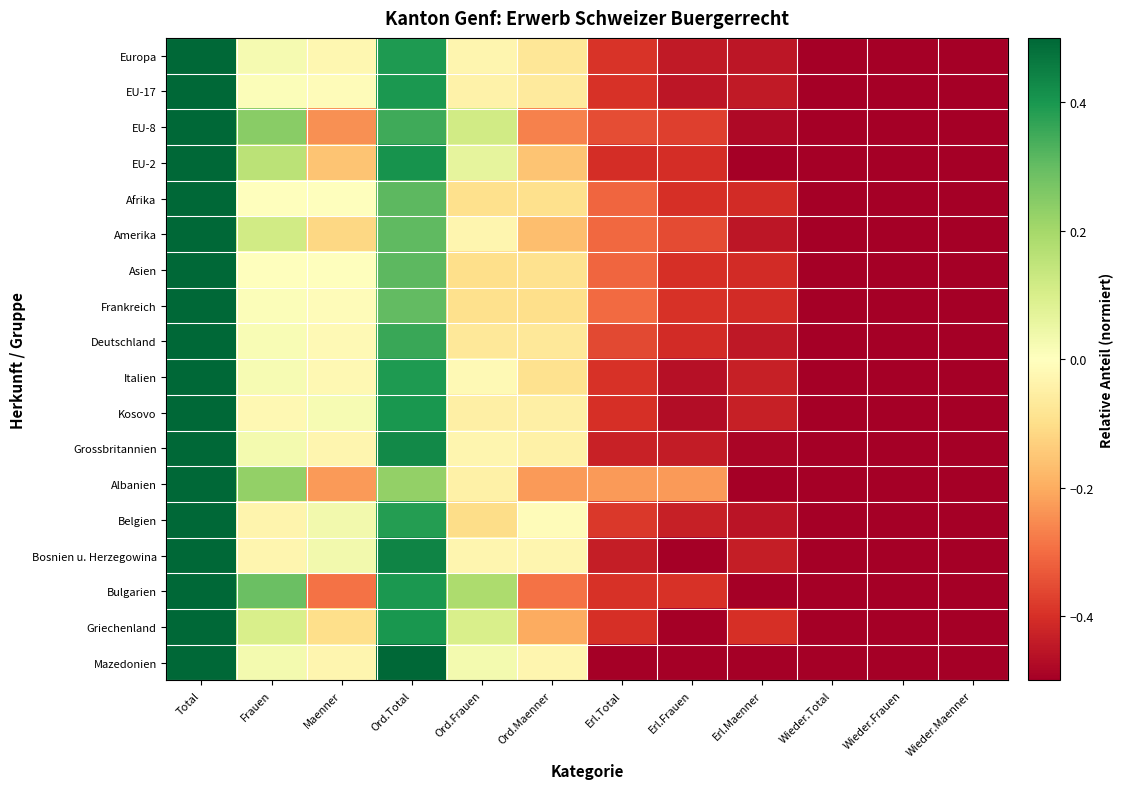

At Wieder.Frauen, list the series in order from largest to smallest.

Europa, EU-17, EU-8, EU-2, Afrika, Amerika, Asien, Frankreich, Deutschland, Italien, Kosovo, Grossbritannien, Albanien, Belgien, Bosnien u. Herzegowina, Bulgarien, Griechenland, Mazedonien